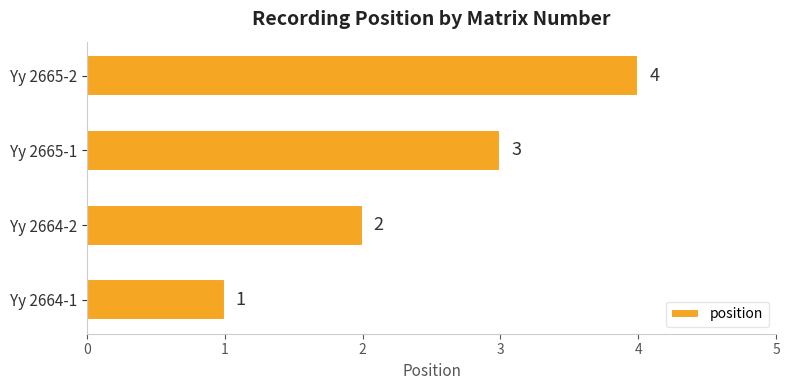

How many distinct data groups are displayed?

1